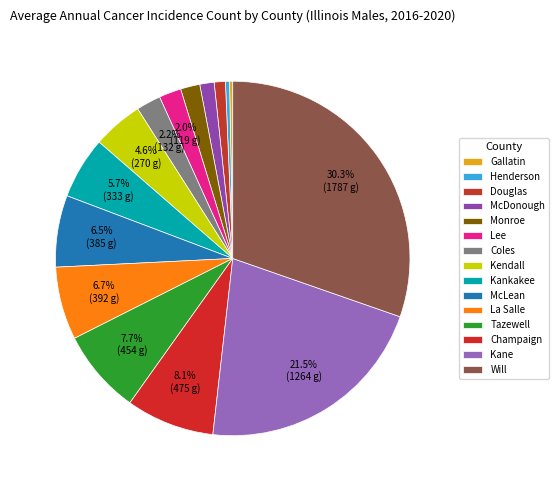

Is Henderson the majority of the pie?

No